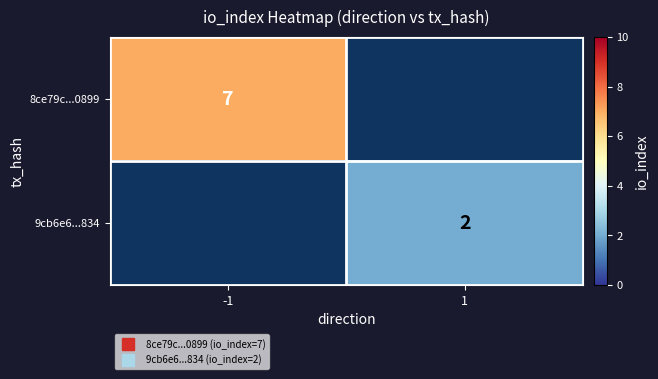

Rank the series by their average value, from highest to lowest.

8ce79c...0899, 9cb6e6...834